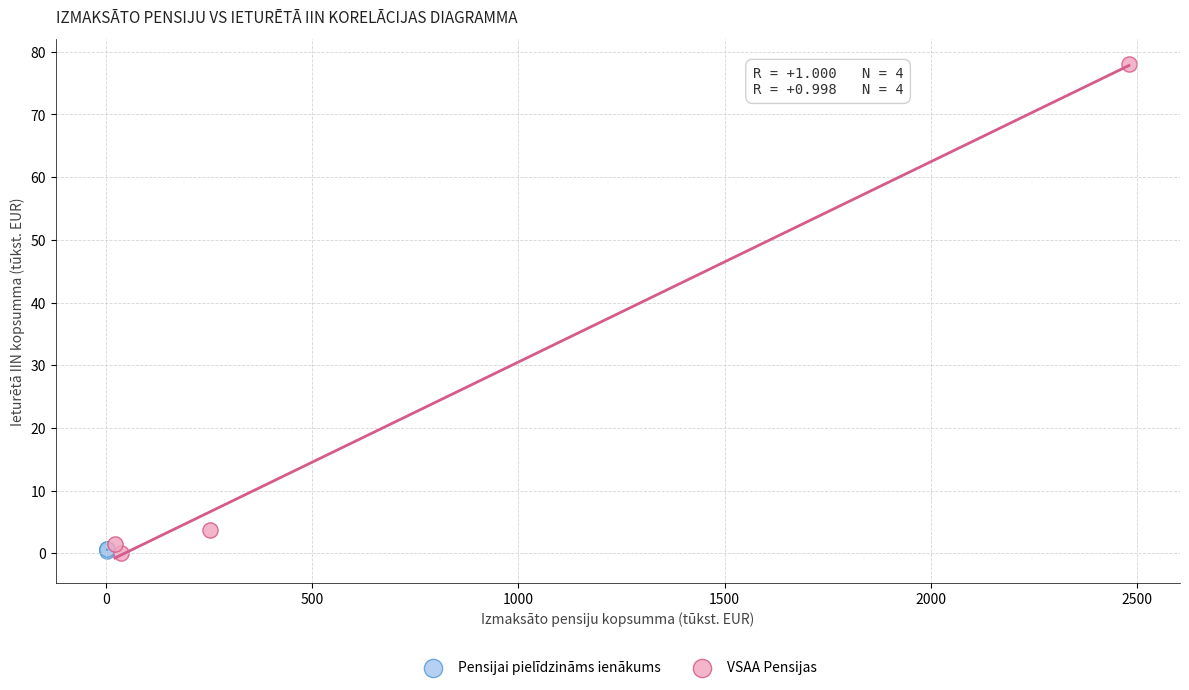

Which series has the largest Y range (max minus min)?

VSAA Pensijas